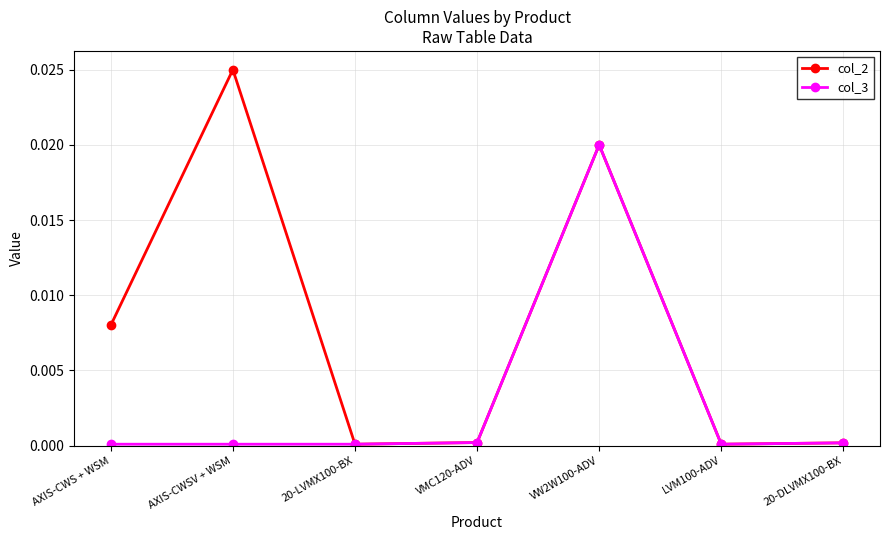

Which series has the widest spread of values?

col_2